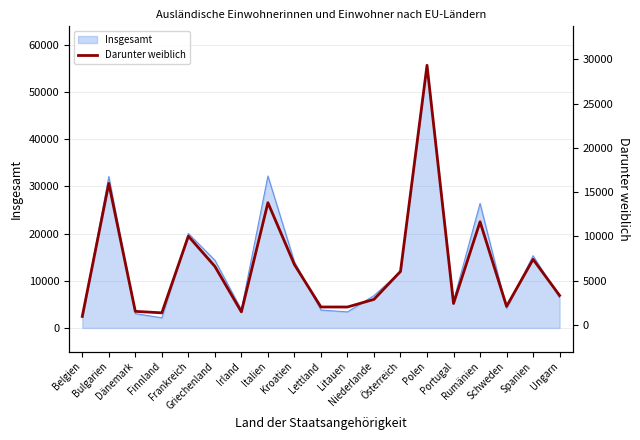

What is the lowest value of the Insgesamt series?

2148